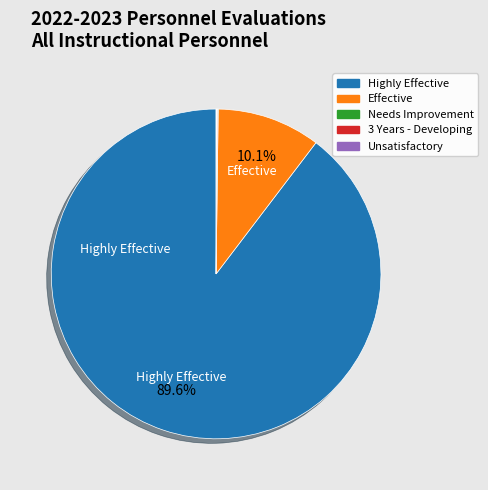

To the nearest percent, what portion does Effective represent?

10%